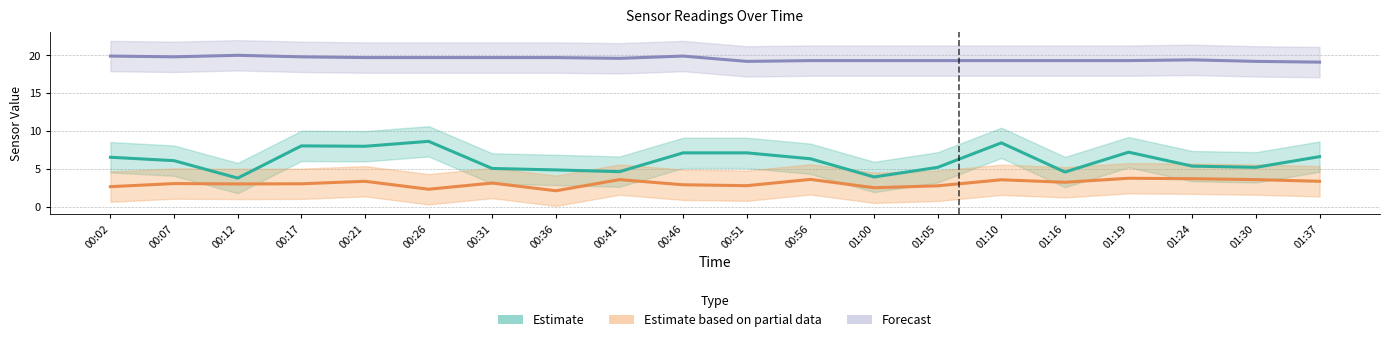

Between 00:07 and 00:51, which series saw the biggest shift?

Estimate (SDS P1)